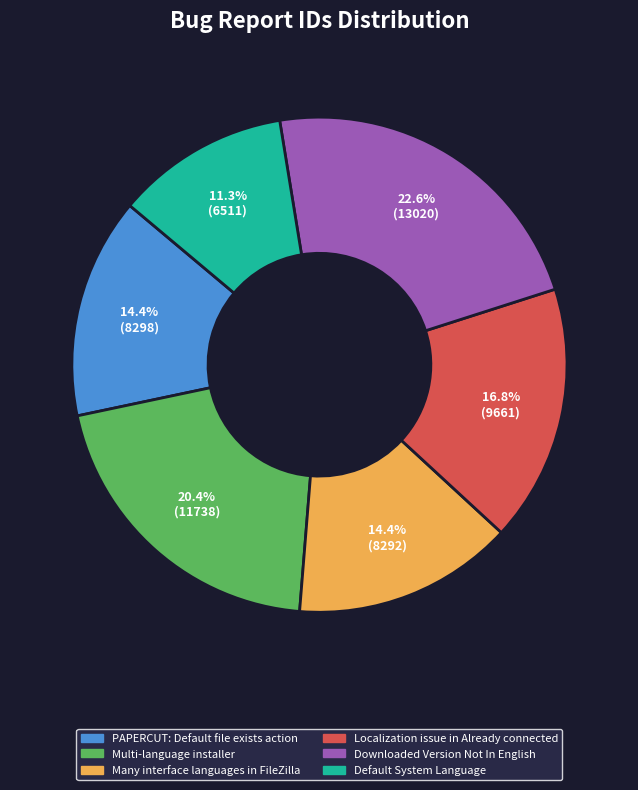

What percentage is NOT represented by Multi-language installer?

79.6%